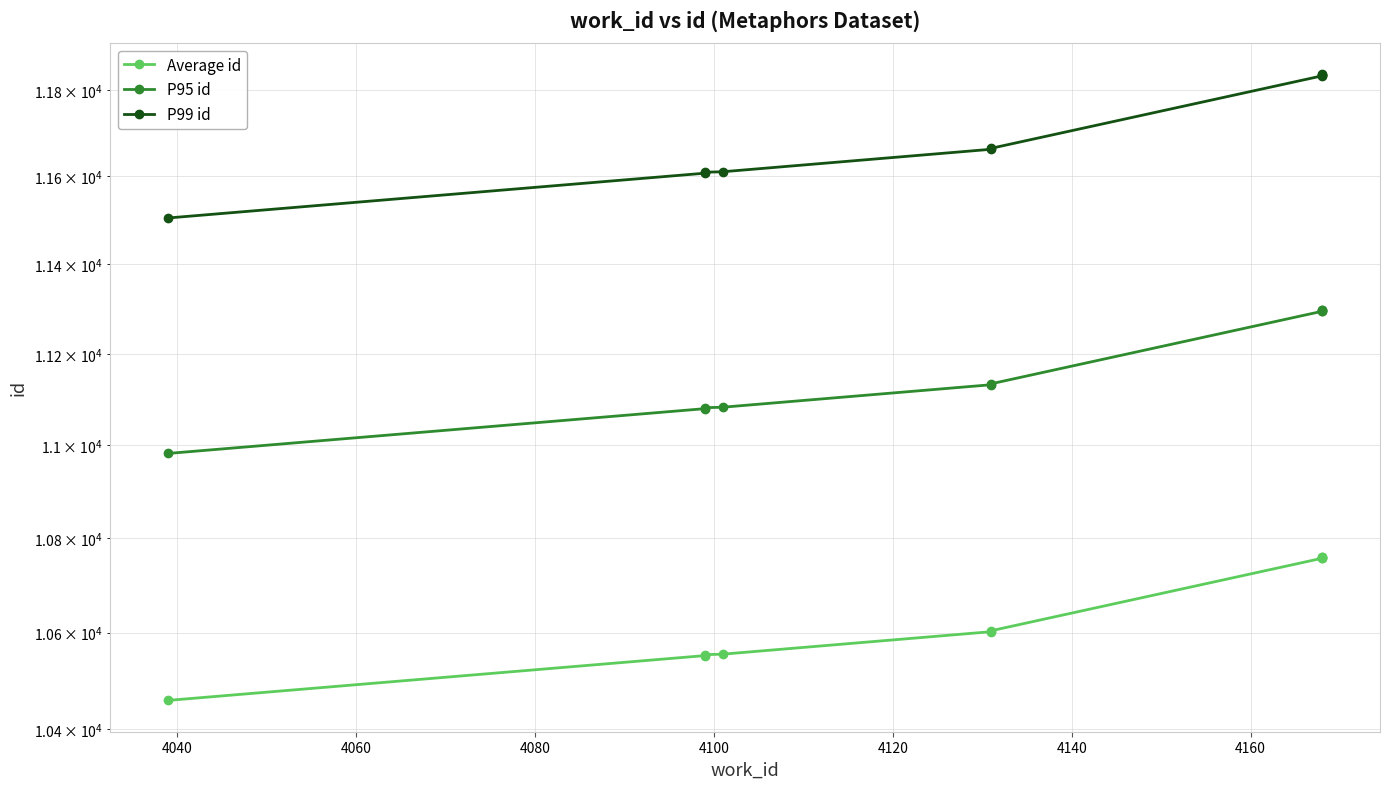

What is the maximum value for P99 id?

11836.0